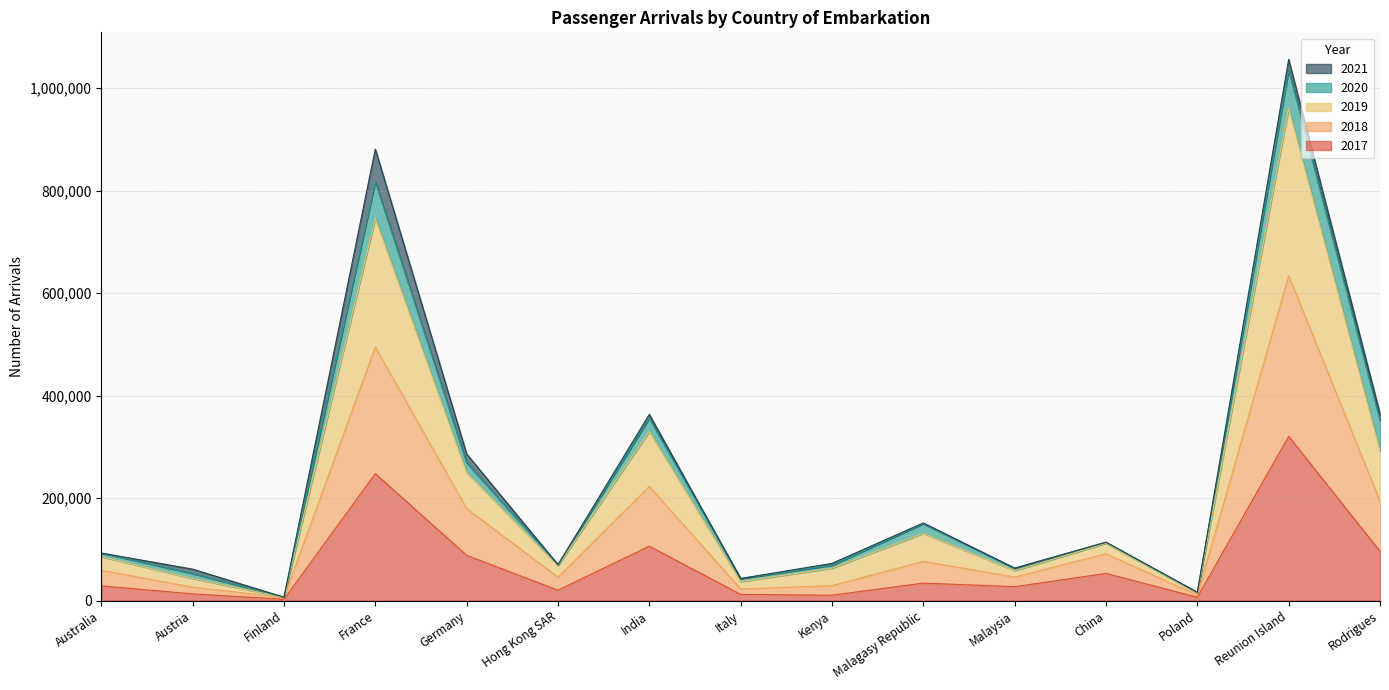

Is it true that 2017 equals 20163 at Hong Kong SAR?

True